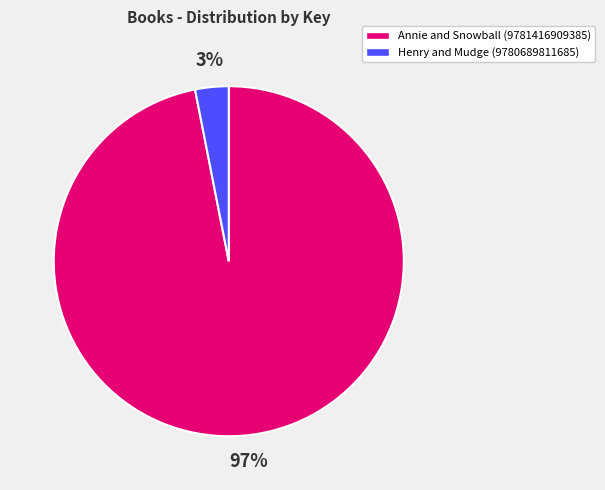

Does Annie and Snowball (9781416909385) account for over 50% of the chart?

Yes